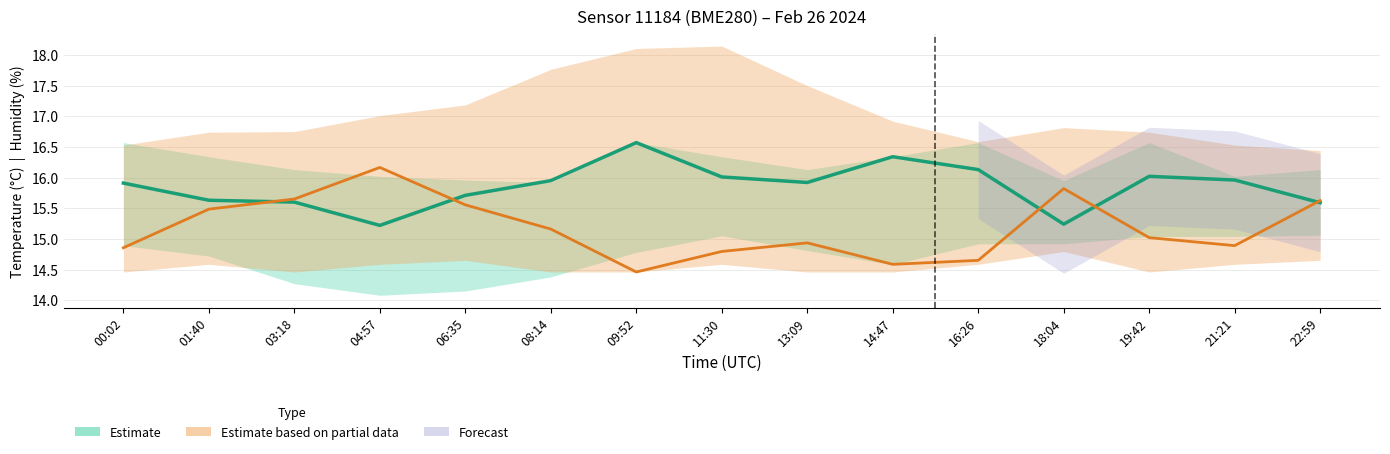

How many lines are shown in the chart?

2